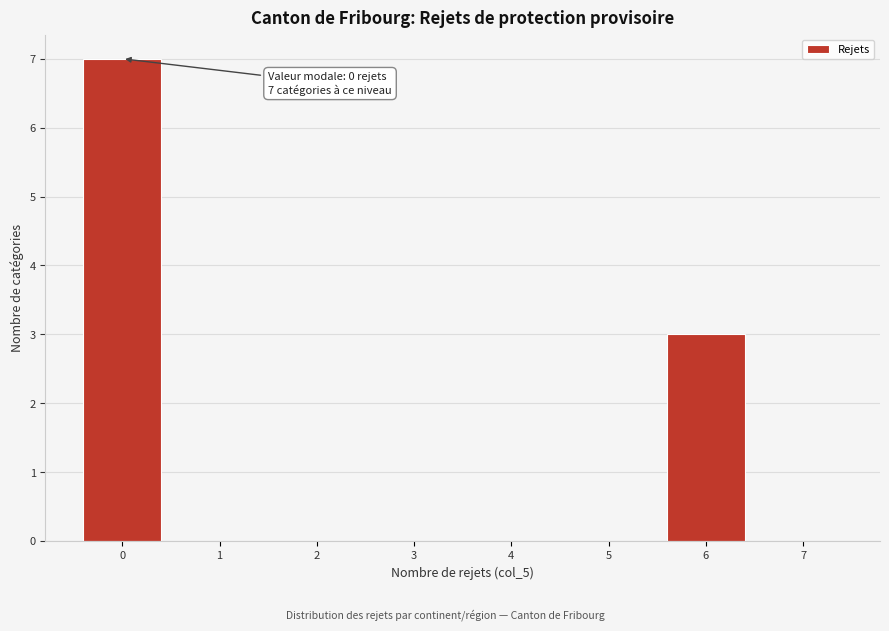

Over which range of the x-axis is the bar tallest?

-0.5 to 0.5